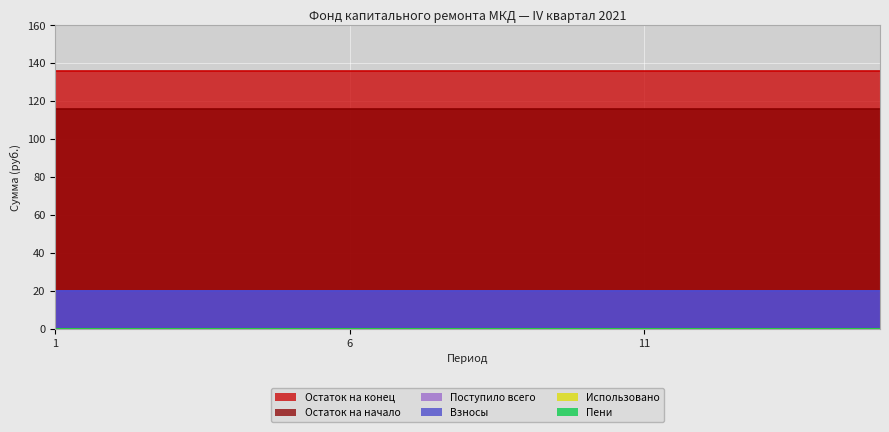

Reading right to left, what are all the values shown in this chart?

Остаток на начало: 115.8	115.8	115.8	115.8	115.8	115.8	115.8	115.8	115.8	115.8	115.8	115.8	115.8	115.8	115.8
Поступило всего: 19.9	19.9	19.9	19.9	19.9	19.9	19.9	19.9	19.9	19.9	19.9	19.9	19.9	19.9	19.9
Взносы: 19.9	19.9	19.9	19.9	19.9	19.9	19.9	19.9	19.9	19.9	19.9	19.9	19.9	19.9	19.9
Пени: 0.0	0.0	0.0	0.0	0.0	0.0	0.0	0.0	0.0	0.0	0.0	0.0	0.0	0.0	0.0
Использовано: 0.0	0.0	0.0	0.0	0.0	0.0	0.0	0.0	0.0	0.0	0.0	0.0	0.0	0.0	0.0
Остаток на конец: 135.7	135.7	135.7	135.7	135.7	135.7	135.7	135.7	135.7	135.7	135.7	135.7	135.7	135.7	135.7